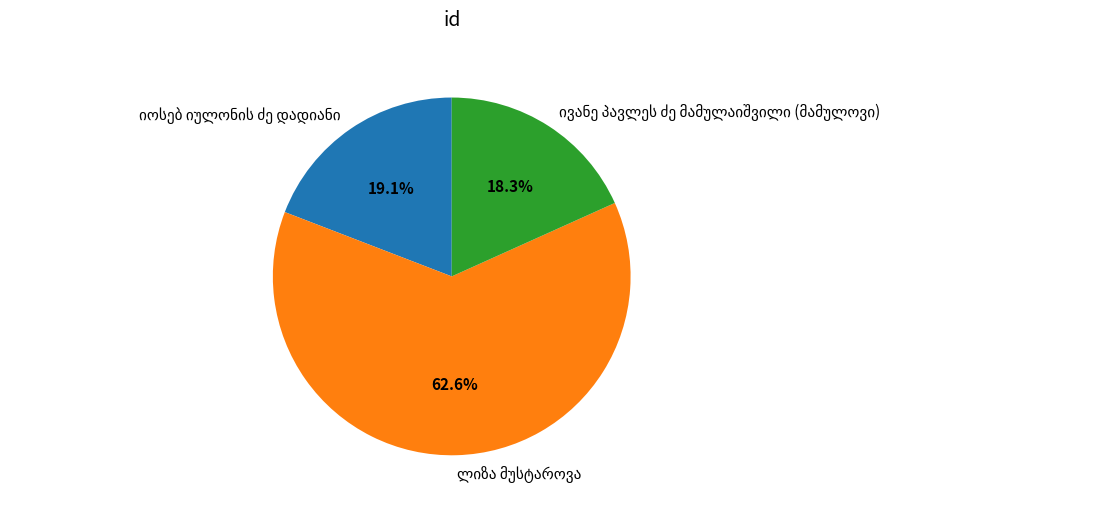

Is there any slice that represents more than half of the pie?

Yes